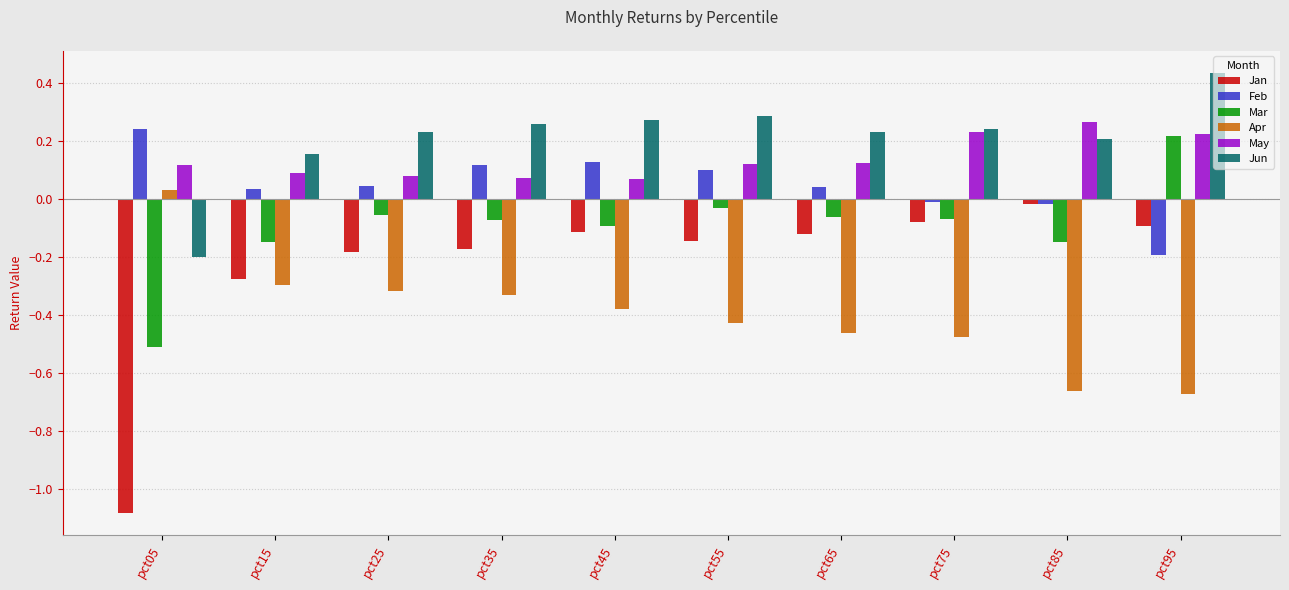

True or false: May has a value of 0.0 at pct25.

False